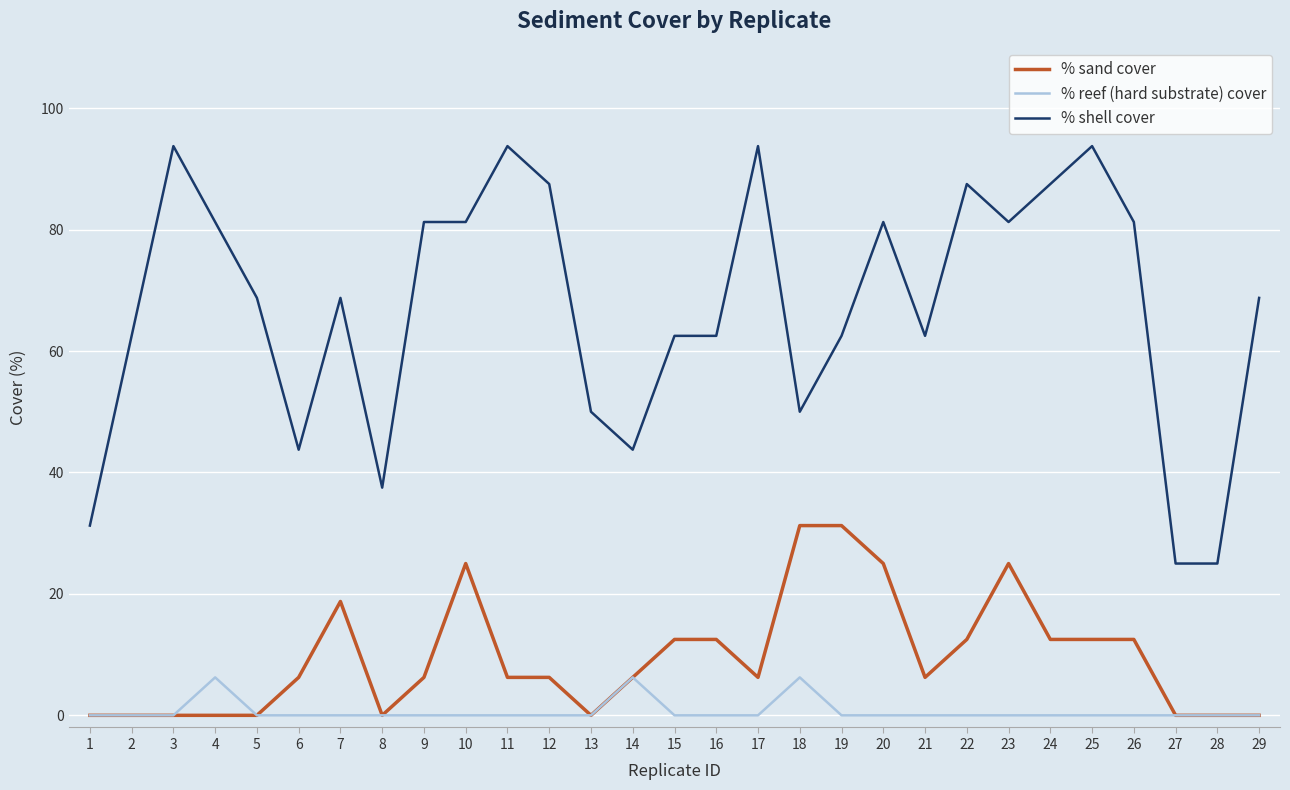

True or false: % sand cover and % shell cover intersect in this chart.

False